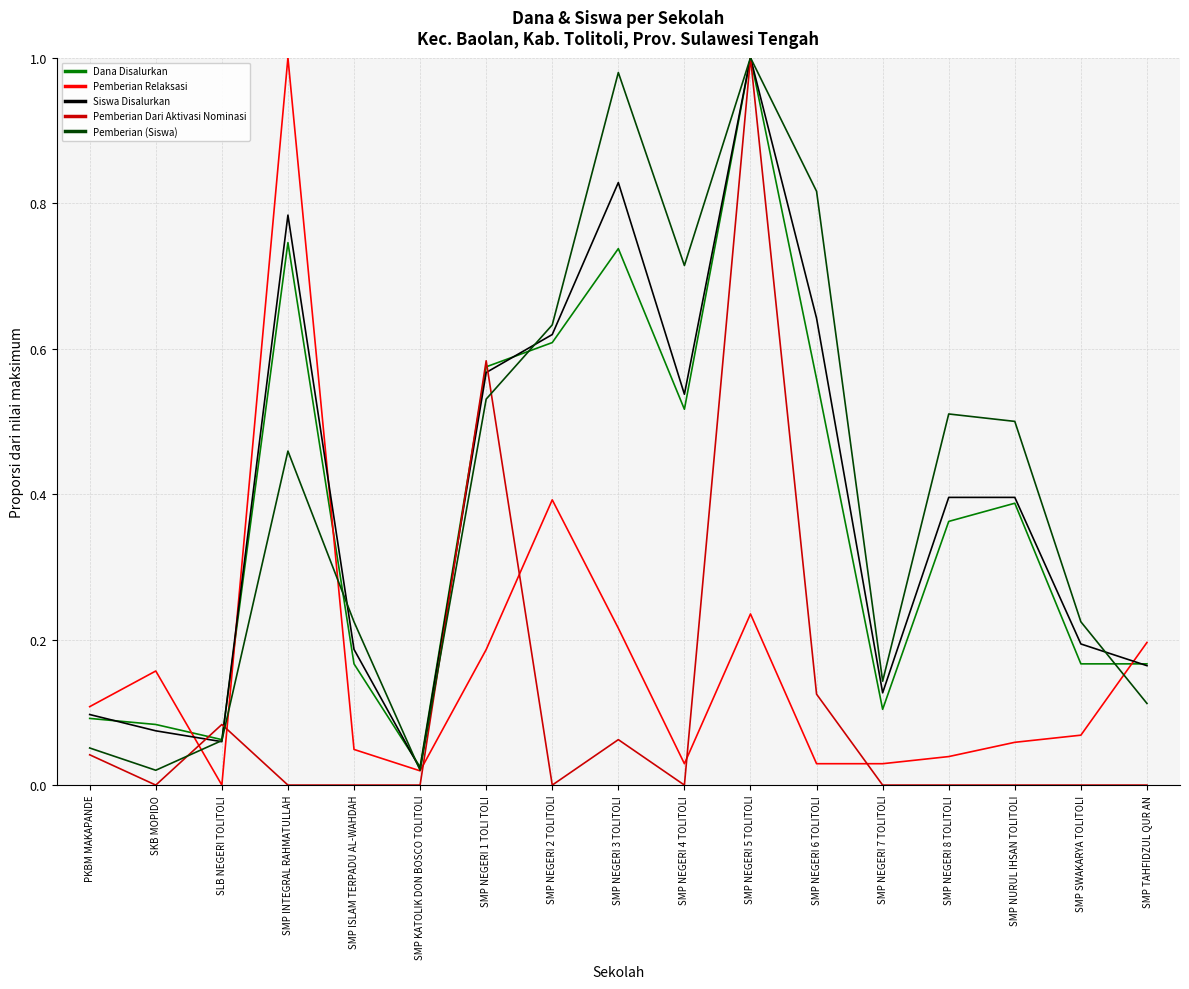

Which category has the highest value in the Pemberian Relaksasi series?

SMP INTEGRAL RAHMATULLAH